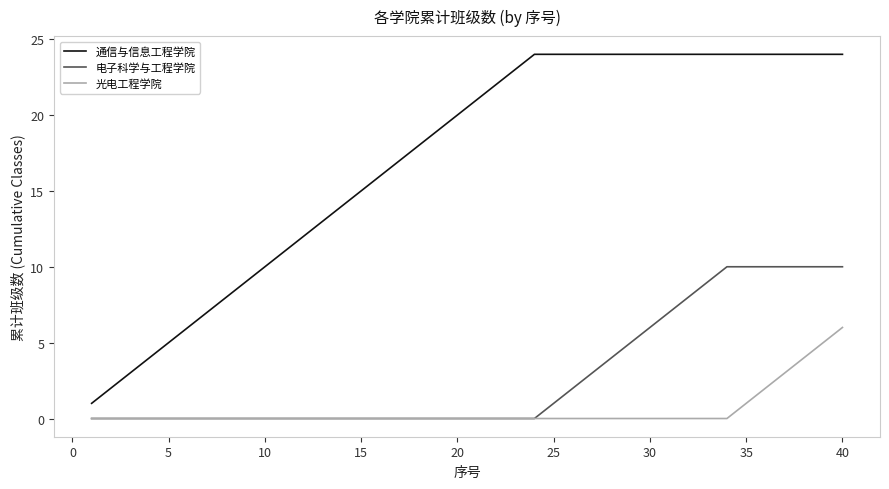

Which series has the widest spread of values?

通信与信息工程学院